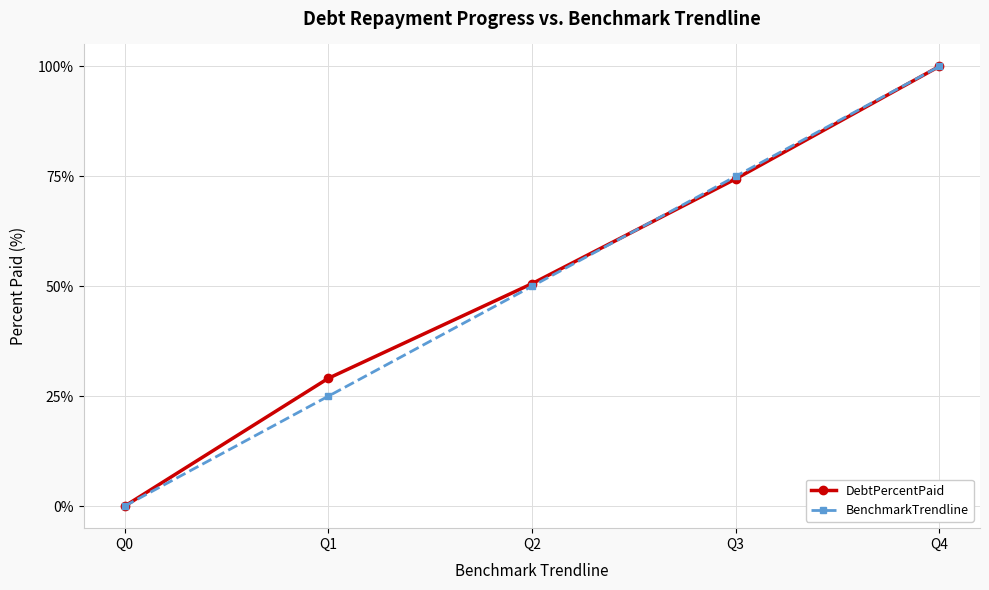

Reading right to left, transcribe all the data shown in this chart.

DebtPercentPaid: 100.0	74.4	50.6	29.1	0.0
BenchmarkTrendline: 100.0	75.0	50.0	25.0	0.0